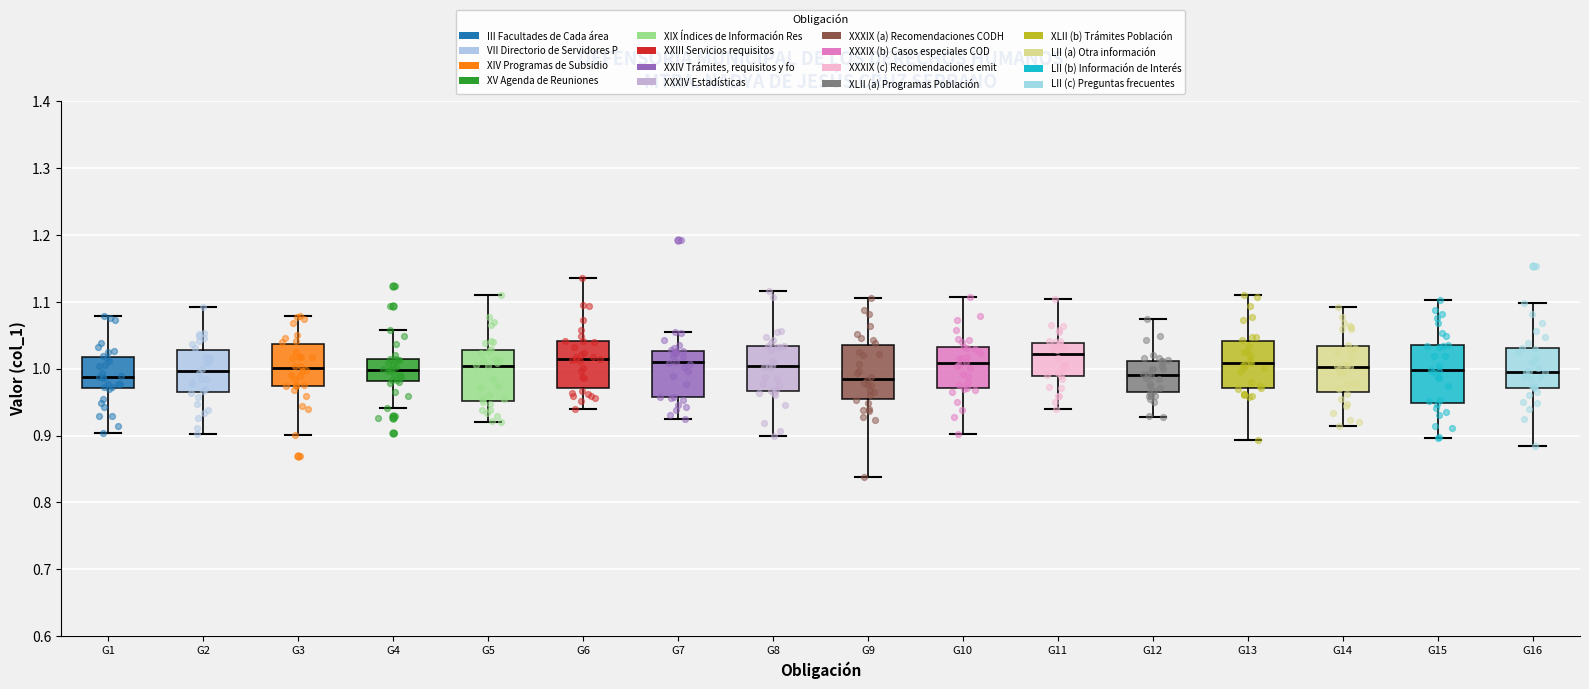

Where is the lower edge of the box for G8 on the y-axis? The values are not printed on the chart, so give them approximately, as read against the axis.

0.97